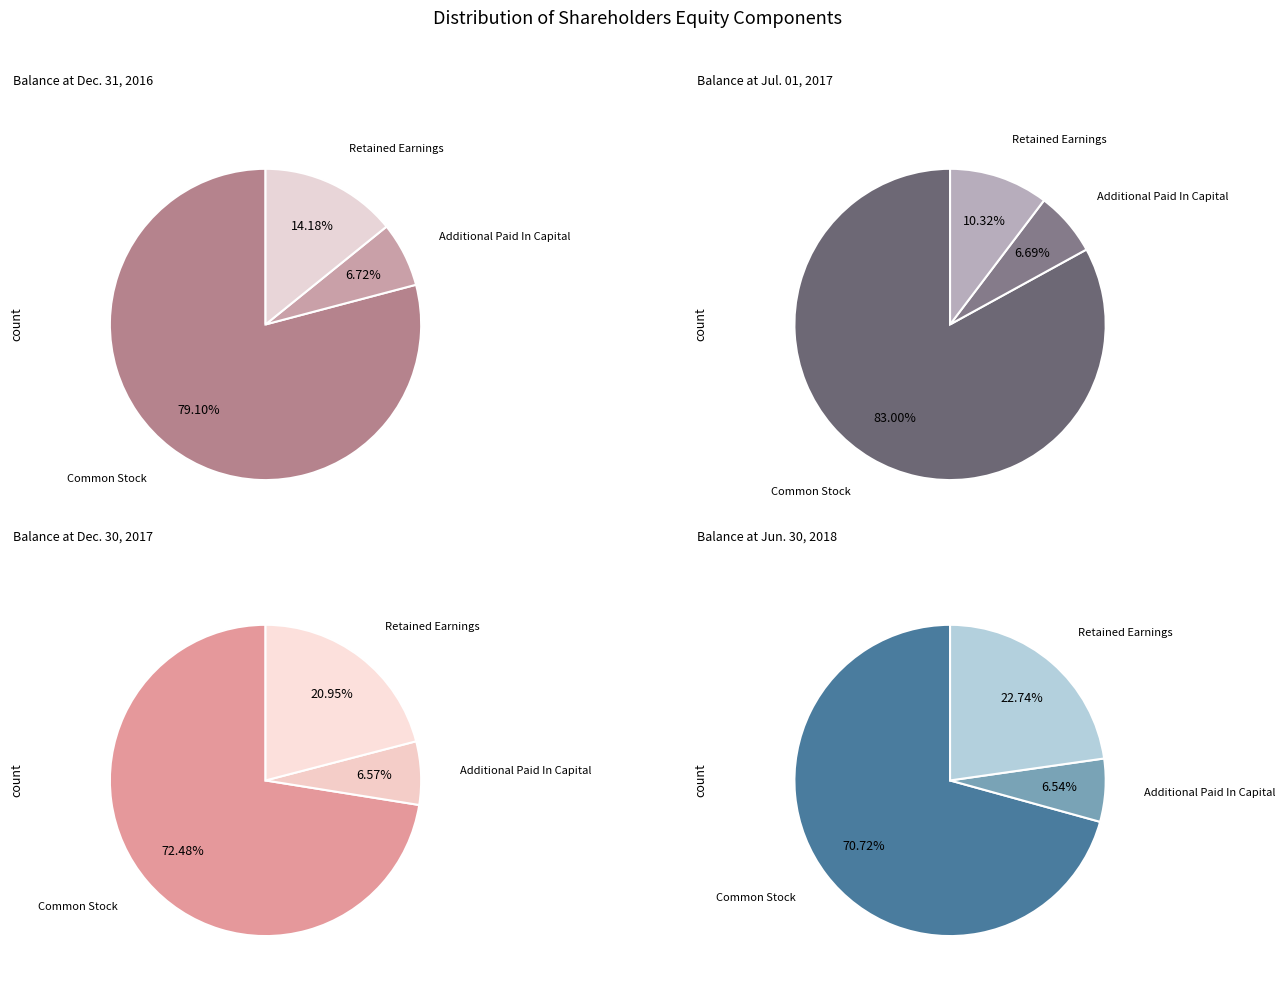

Which slice is the largest?

Common Stock